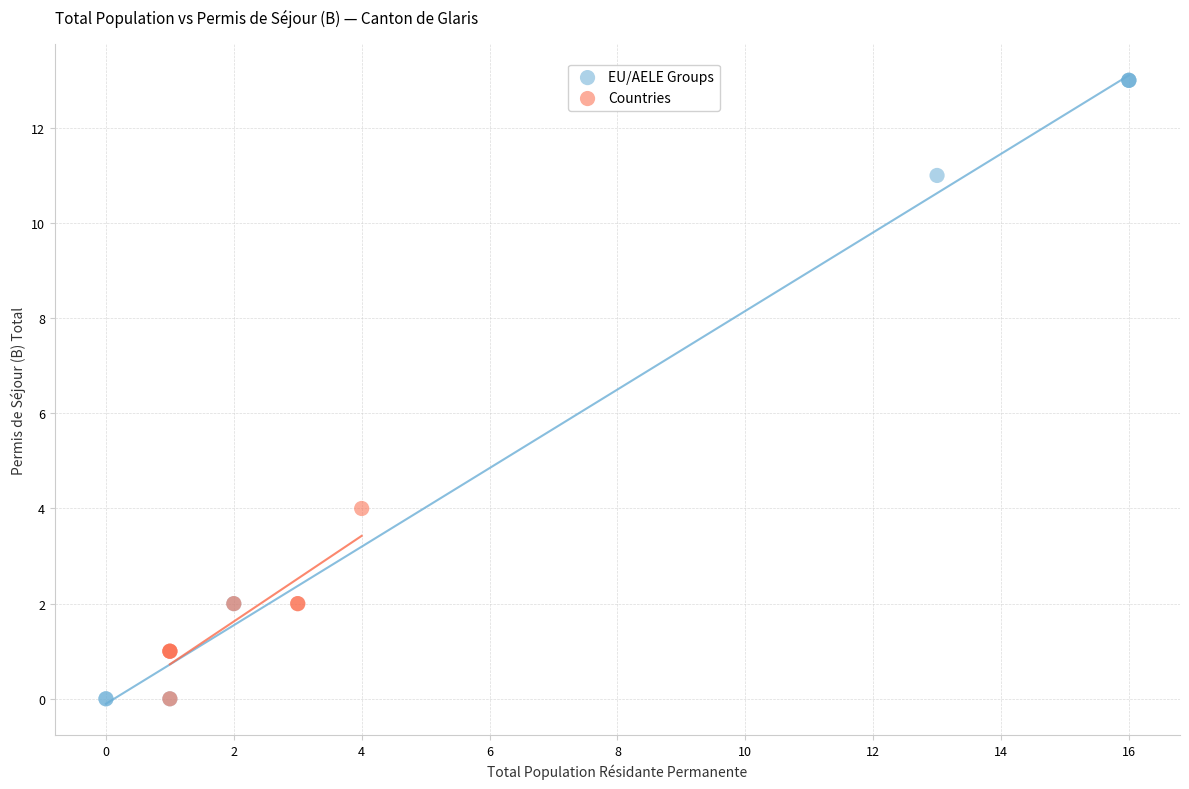

Which series reaches the maximum Y coordinate?

EU/AELE Groups